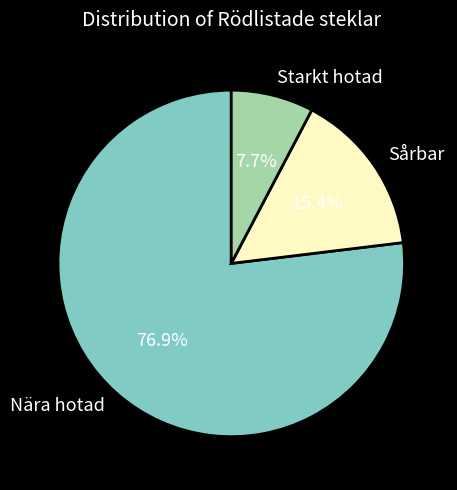

Is it true that Sårbar is 10% of the pie?

False